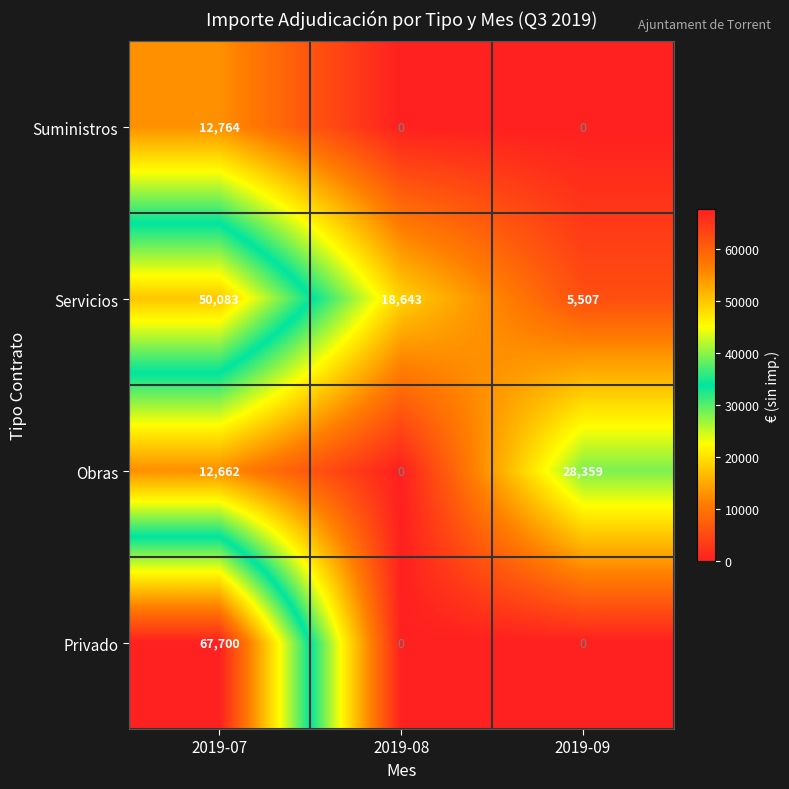

Rank the series by their maximum value, from highest to lowest.

Privado, Servicios, Obras, Suministros